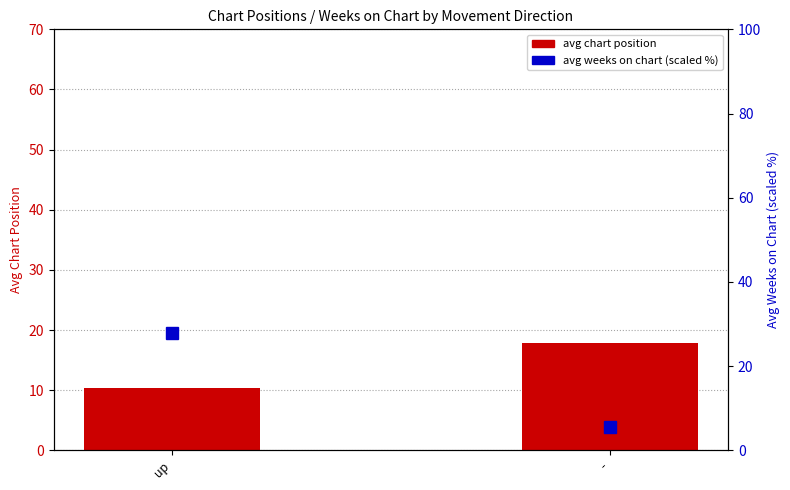

List the series in order of their overall mean, lowest first.

avg chart position, avg weeks on chart (scaled)